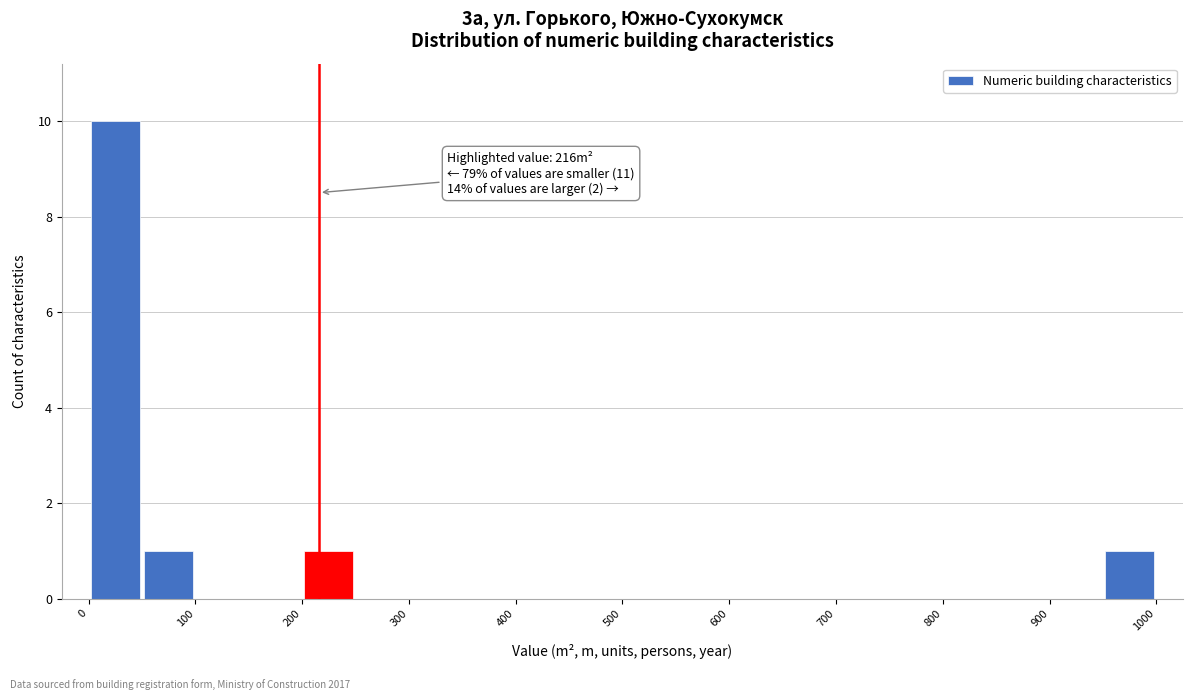

Which range on the x-axis has the tallest bar?

0 to 50